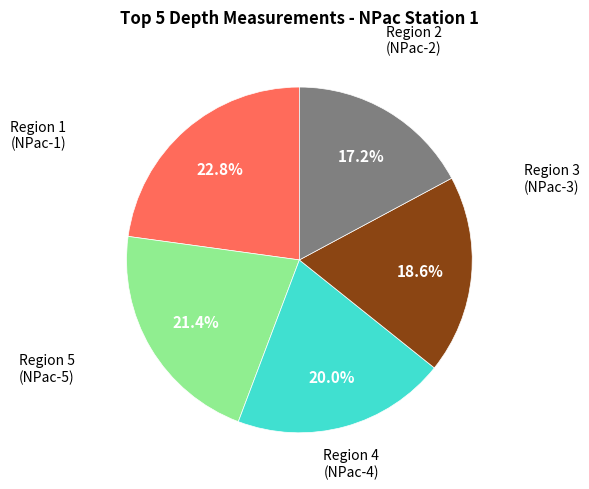

To the nearest percent, what is the difference between the largest and smallest slice percentages?

6%